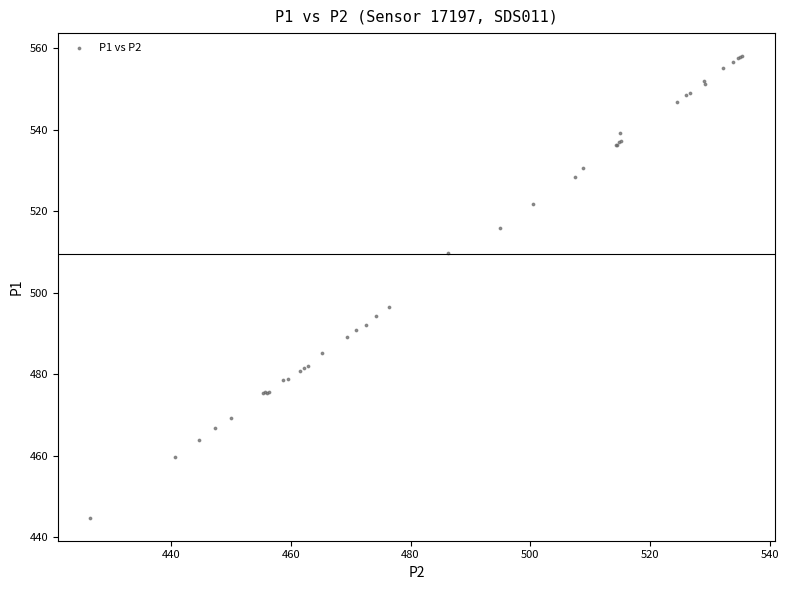

What Y value in the scatter plot is closest to 501?

496.6